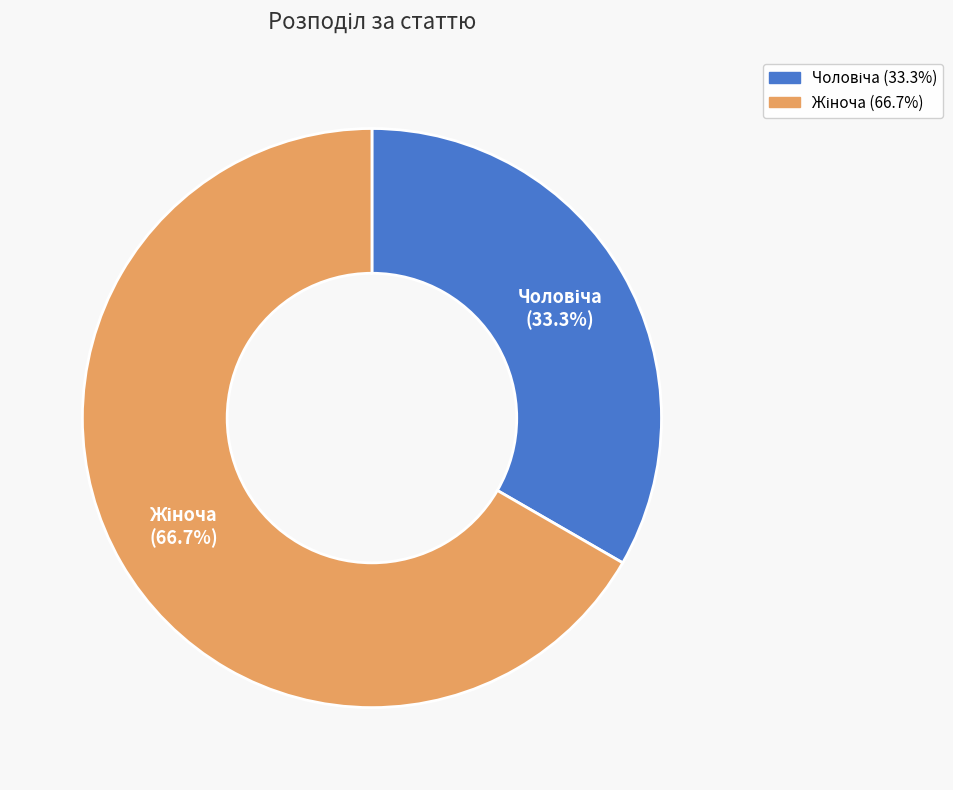

Is there a majority slice in this chart?

Yes